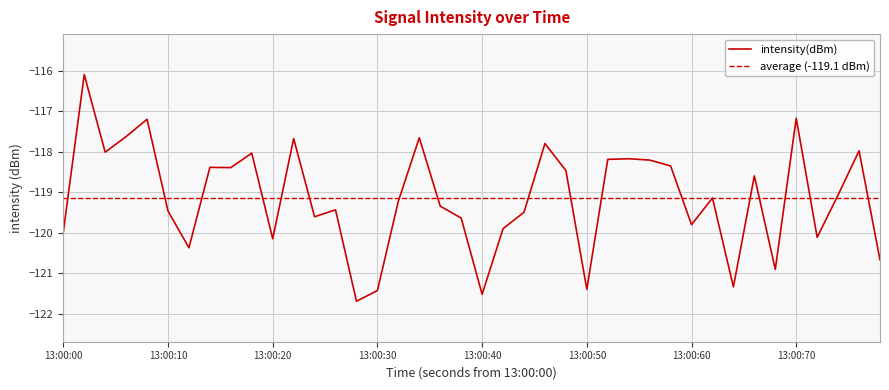

What is the lowest value of the intensity(dBm) series?

-121.7